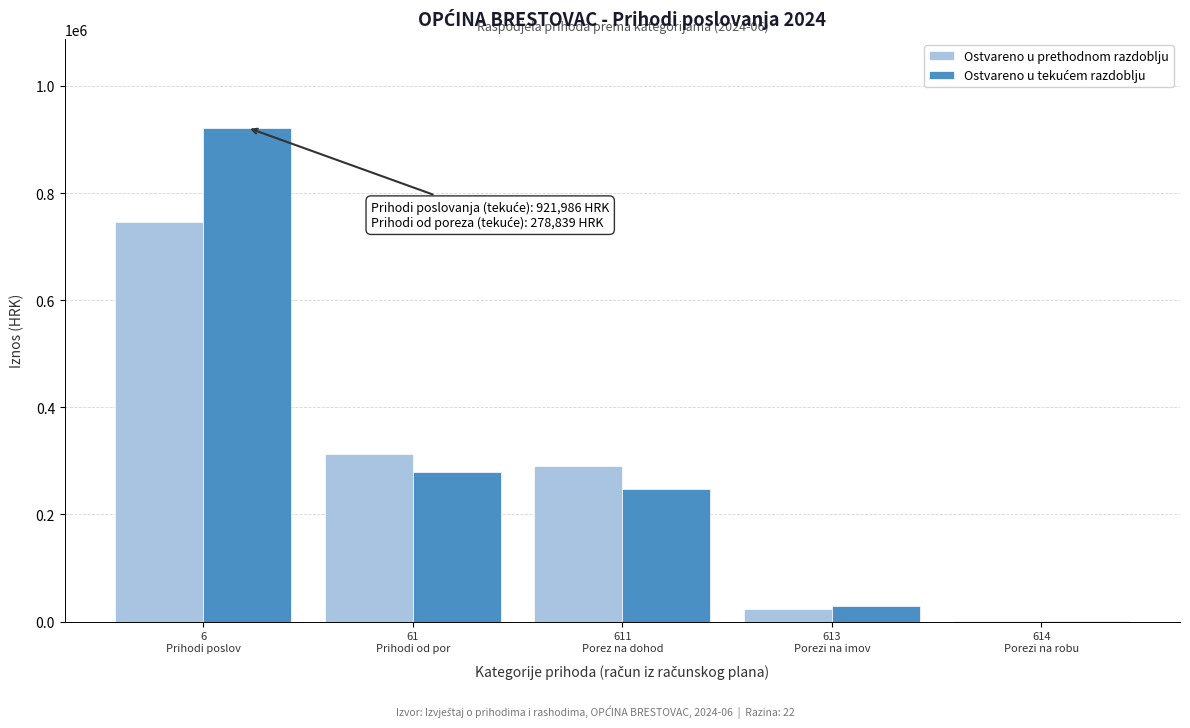

What is the maximum value shown in the chart?

921986.2